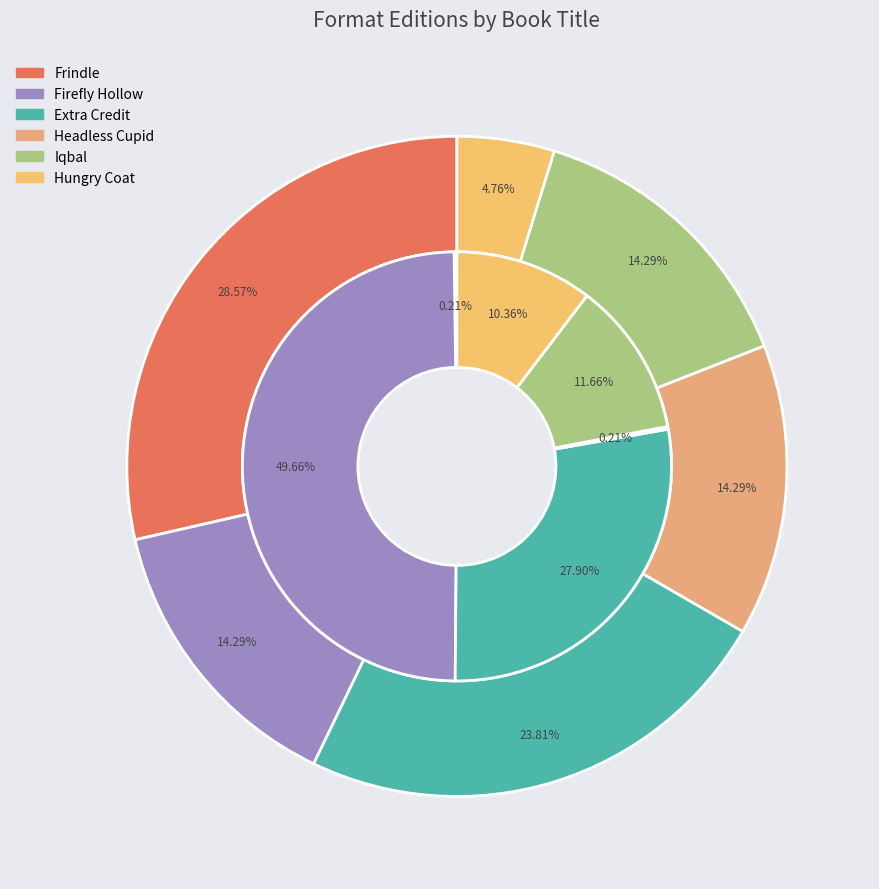

What portion of the pie excludes Firefly Hollow?

50.3%